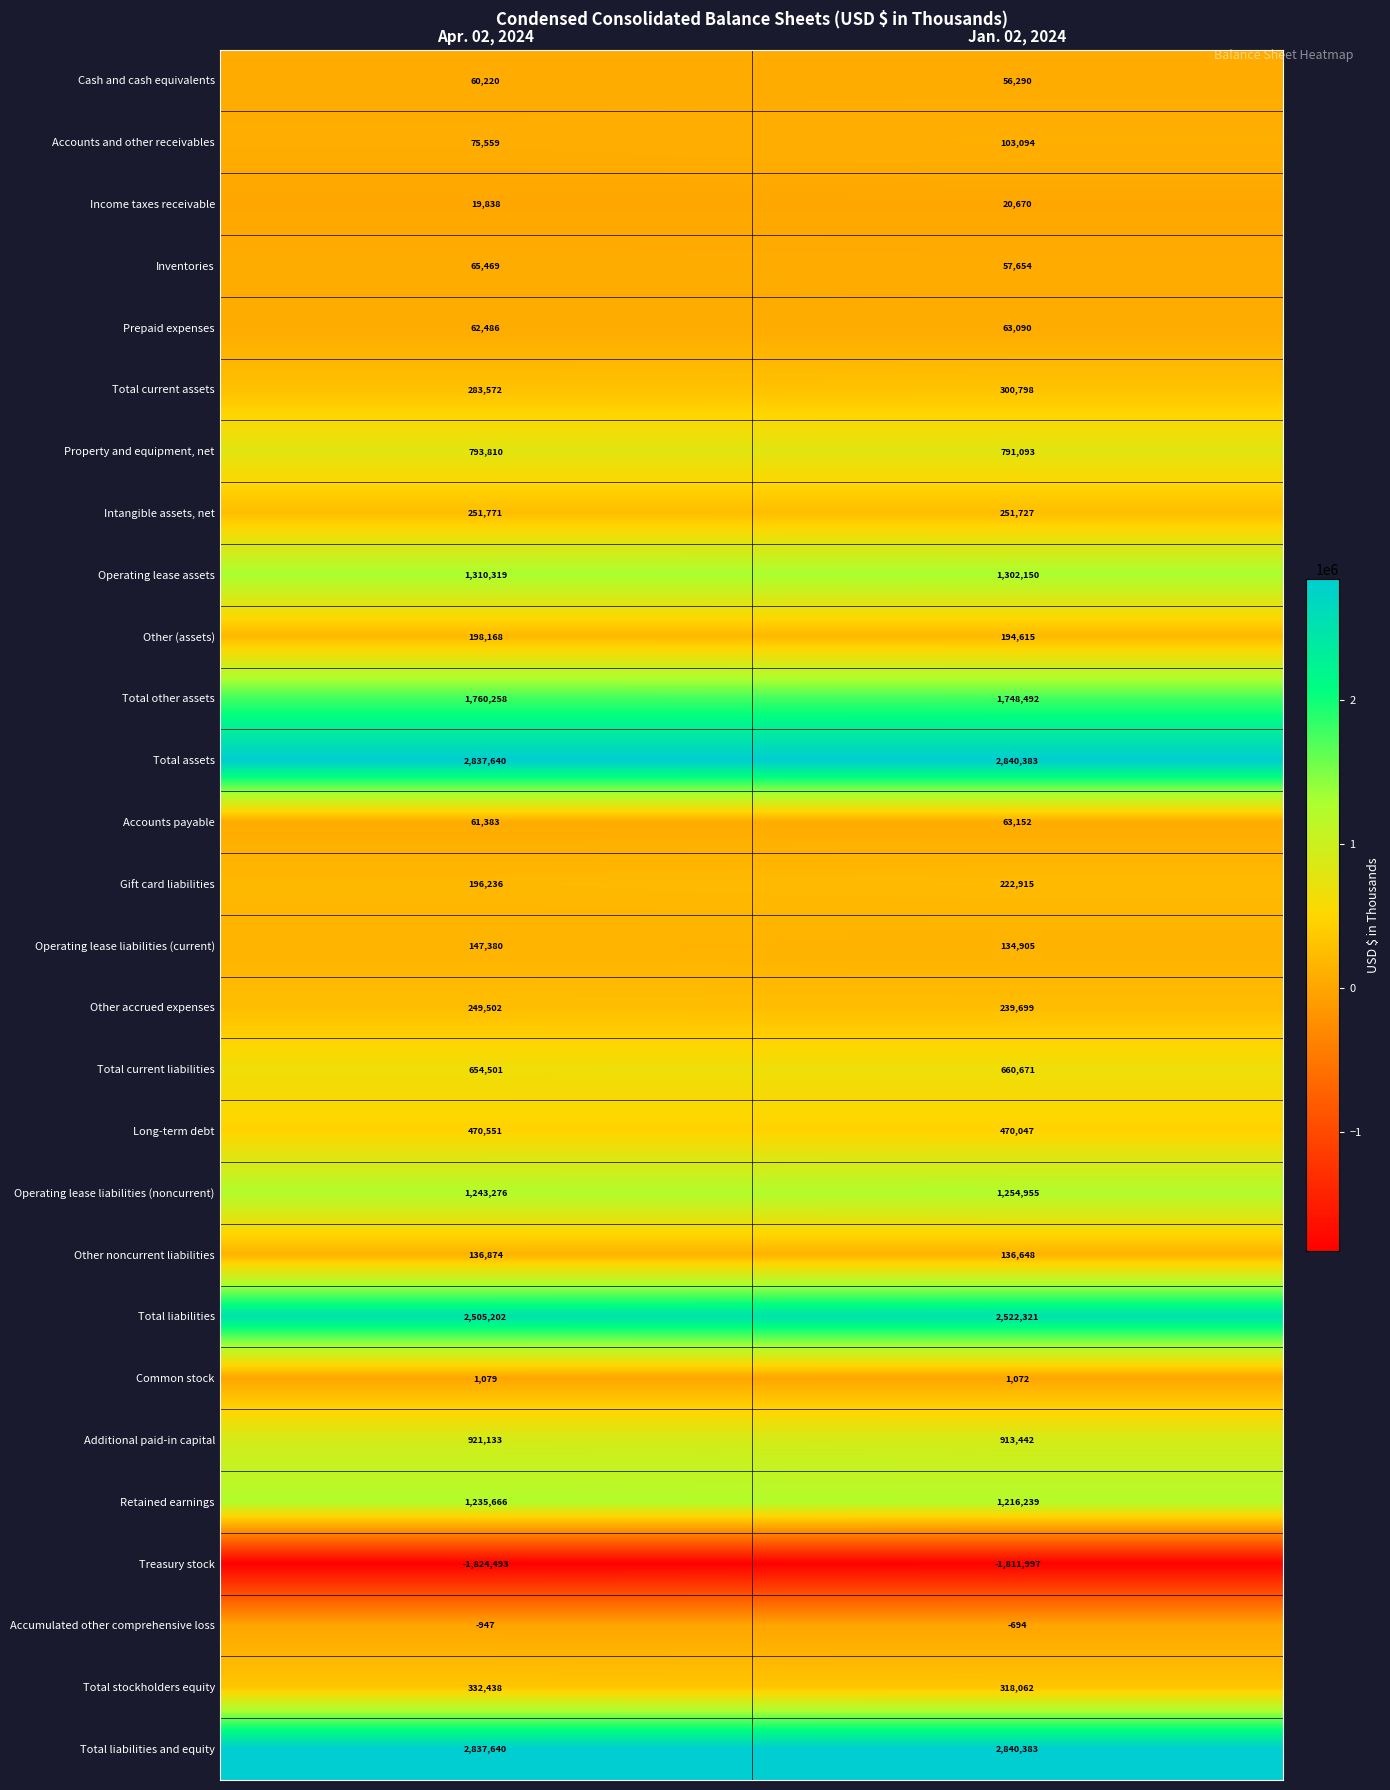

What is the spread (max minus min) of values at Apr. 02, 2024?

4662133